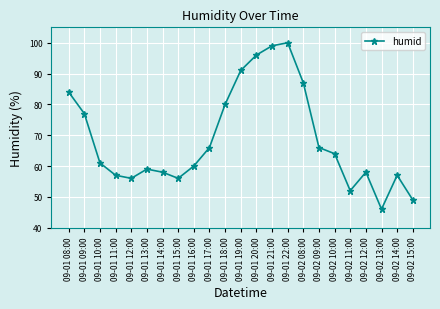

What is the change in value from 09-01 16:00 to 09-02 08:00?

+27